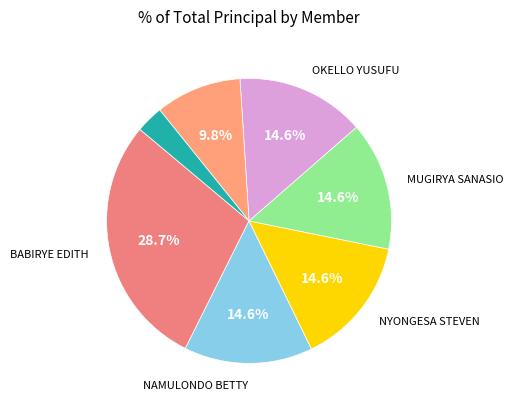

Count the number of slices in the pie.

7